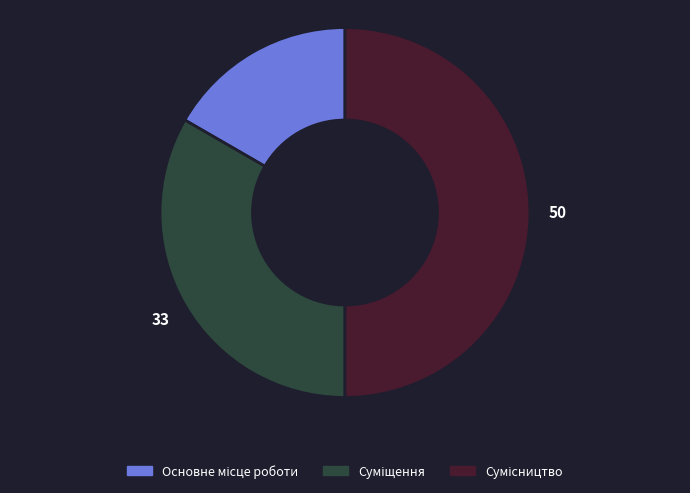

What is the ratio of the value at Сумісництво to the value at Суміщення?

1.5